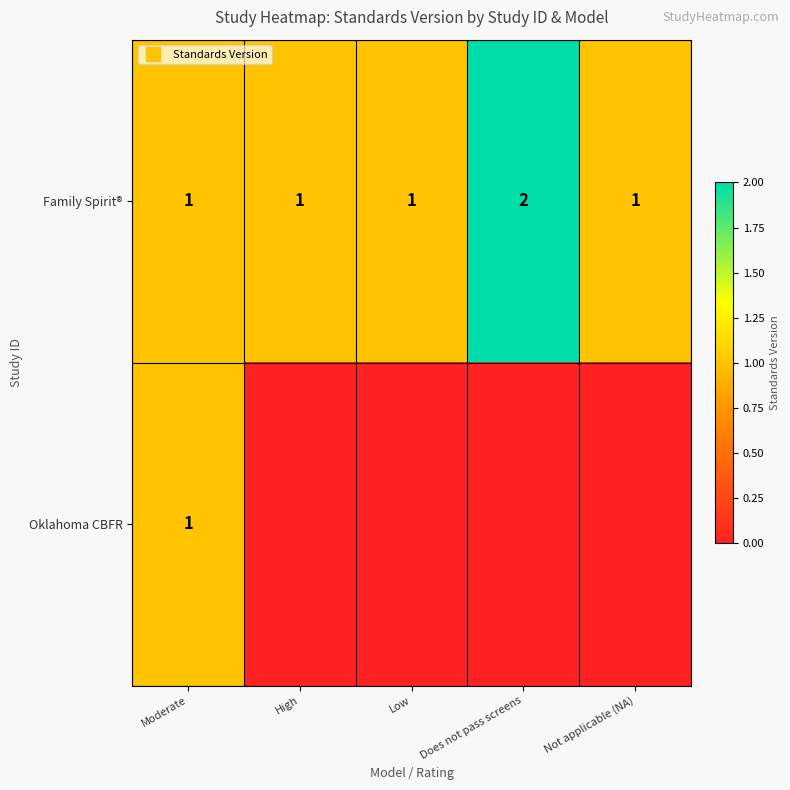

Which series changed the most between Low and Not applicable (NA)?

Family Spirit®